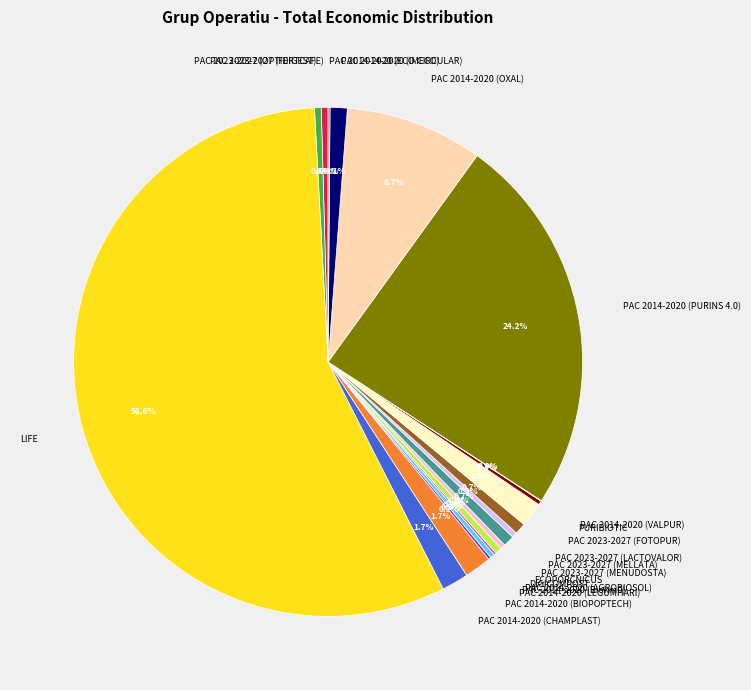

Is it true that PAC 2014-2020 (OXAL) is 15% of the pie?

False